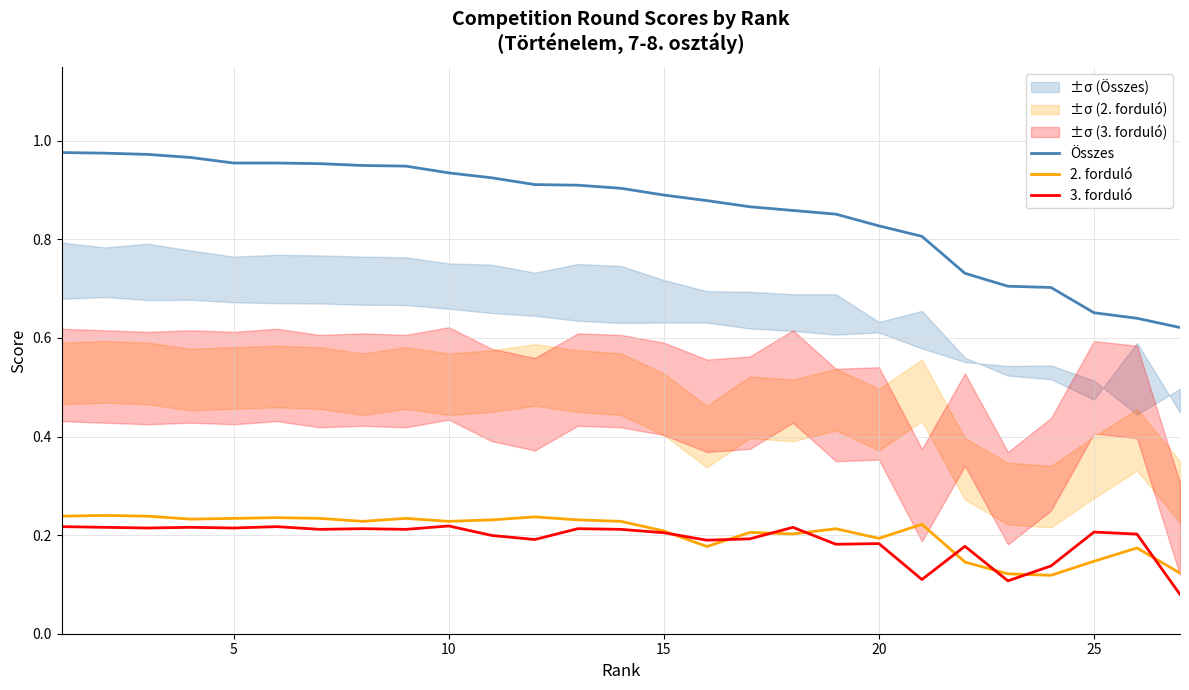

Is it true that 2. forduló equals 0.3 at 20?

False